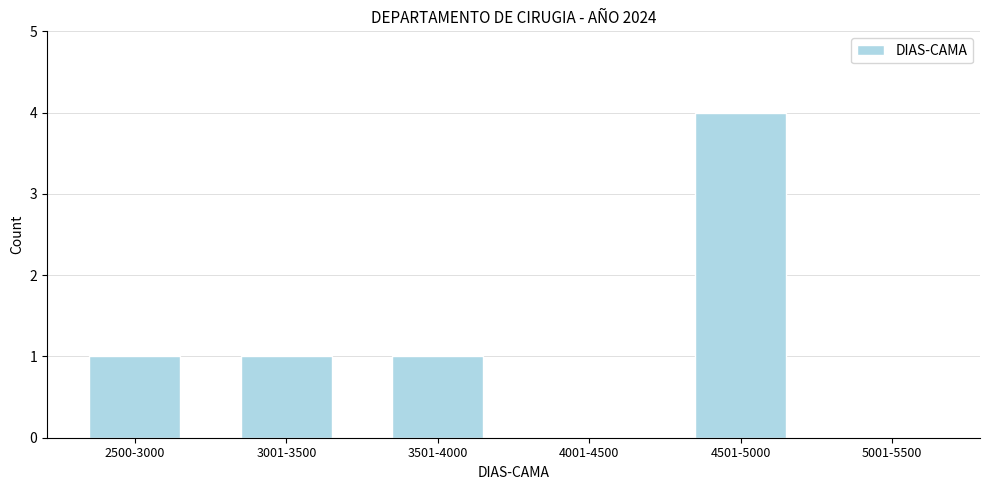

Reading right to left, what are all the values shown in this chart?

5001-5500=0	4501-5000=4	4001-4500=0	3501-4000=1	3001-3500=1	2500-3000=1